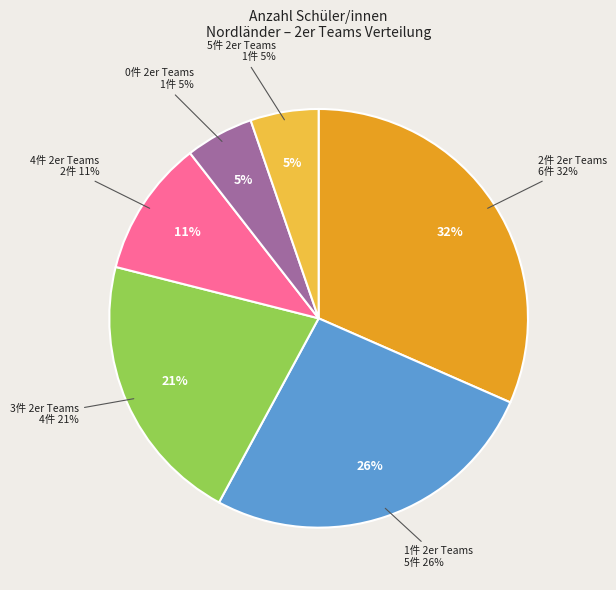

Combined, do 12 and 27 account for over 50%?

No